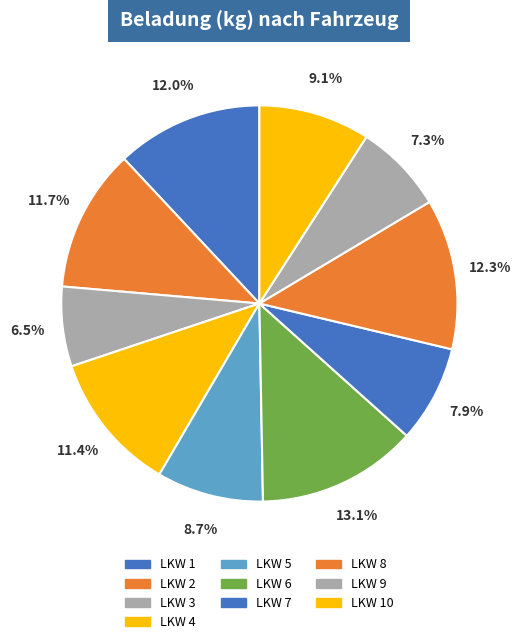

How many segments does this pie chart have?

10